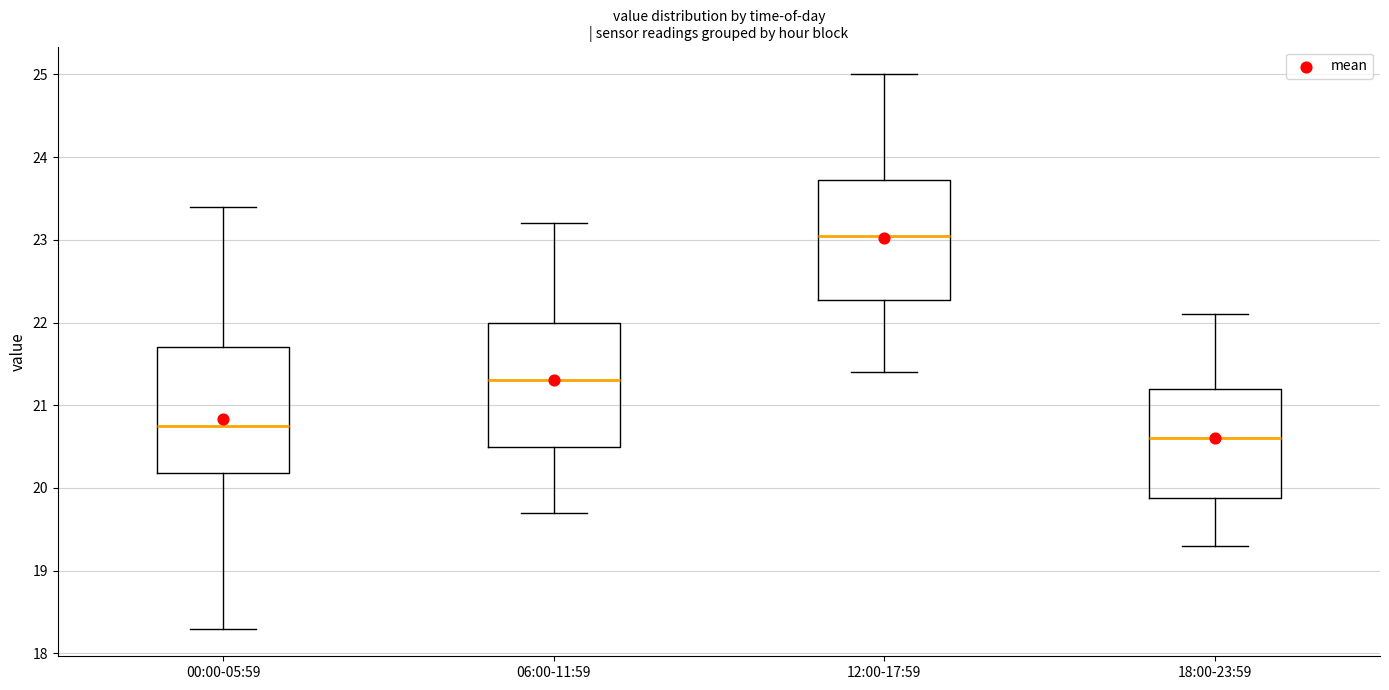

Reading left to right, transcribe this box plot: for each box, give where its median line is, the range the box spans, and where its two whiskers end, as read against the y-axis. The values are not printed on the chart, so give them approximately, as read against the axis.

00:00-05:59: median 20.8, box 20.2 to 21.7, whiskers 18.3 to 23.4
06:00-11:59: median 21.3, box 20.5 to 22.0, whiskers 19.7 to 23.2
12:00-17:59: median 23.1, box 22.3 to 23.7, whiskers 21.4 to 25.0
18:00-23:59: median 20.6, box 19.9 to 21.2, whiskers 19.3 to 22.1